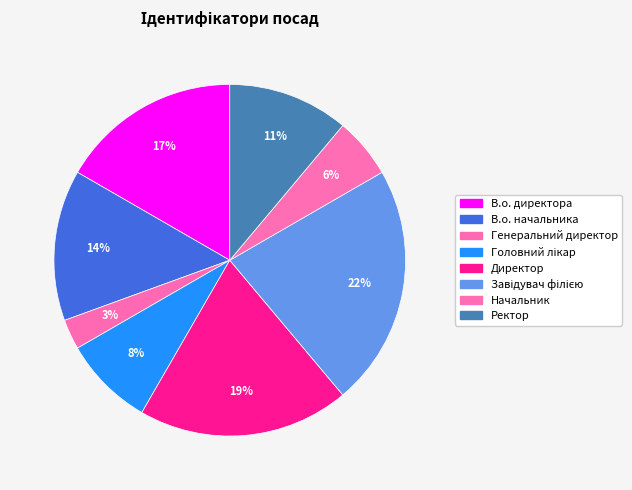

To the nearest percent, what is the combined percentage of В.о. директора and Ректор?

28%